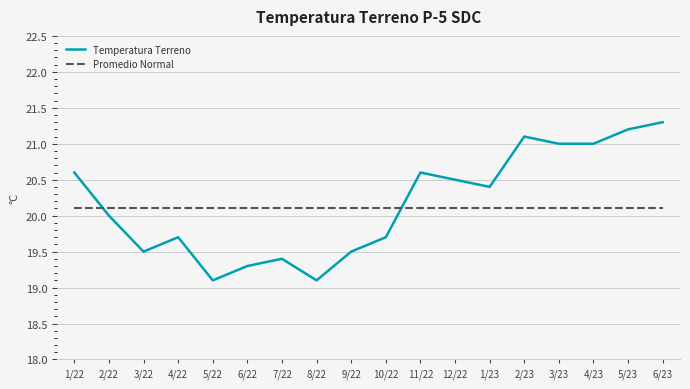

What position from the right is 8/22?

11